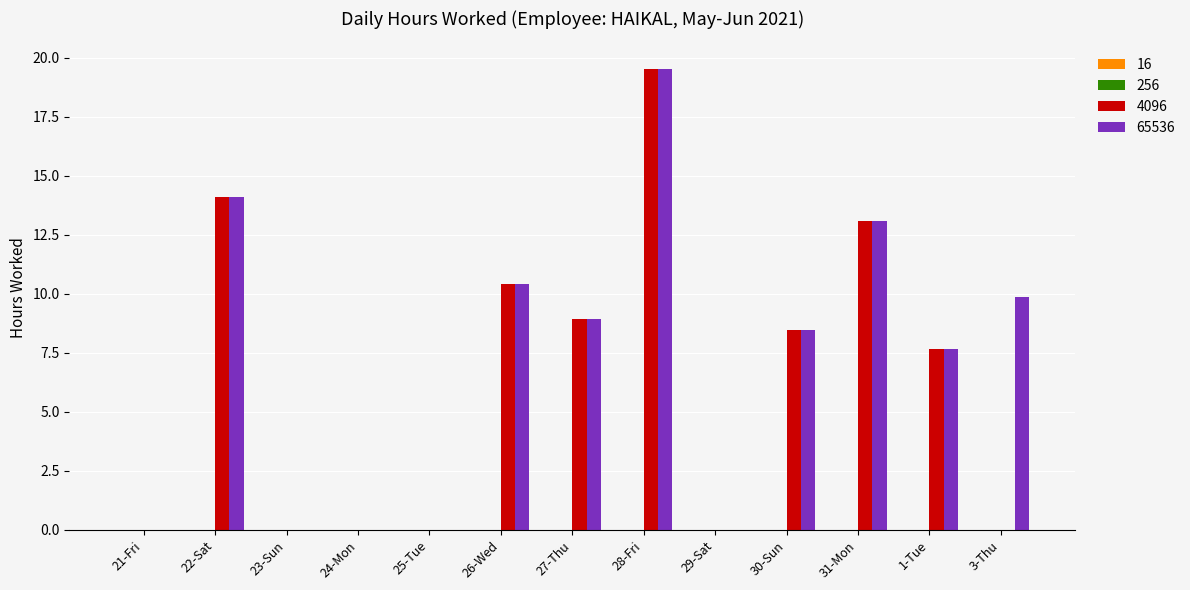

At which label does 4096 first exceed 7?

22-Sat